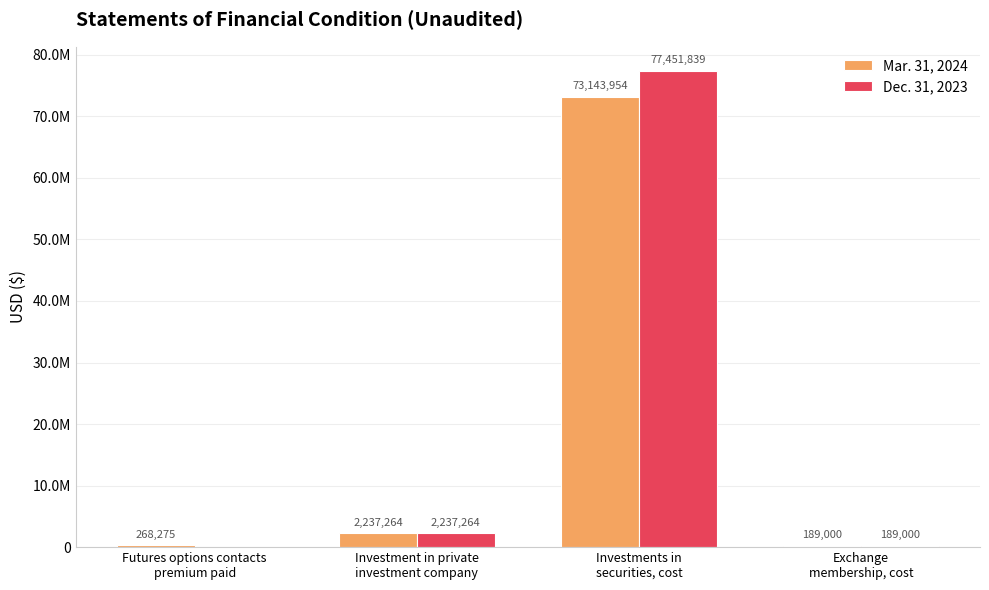

Does the chart contain stacked bars?

No